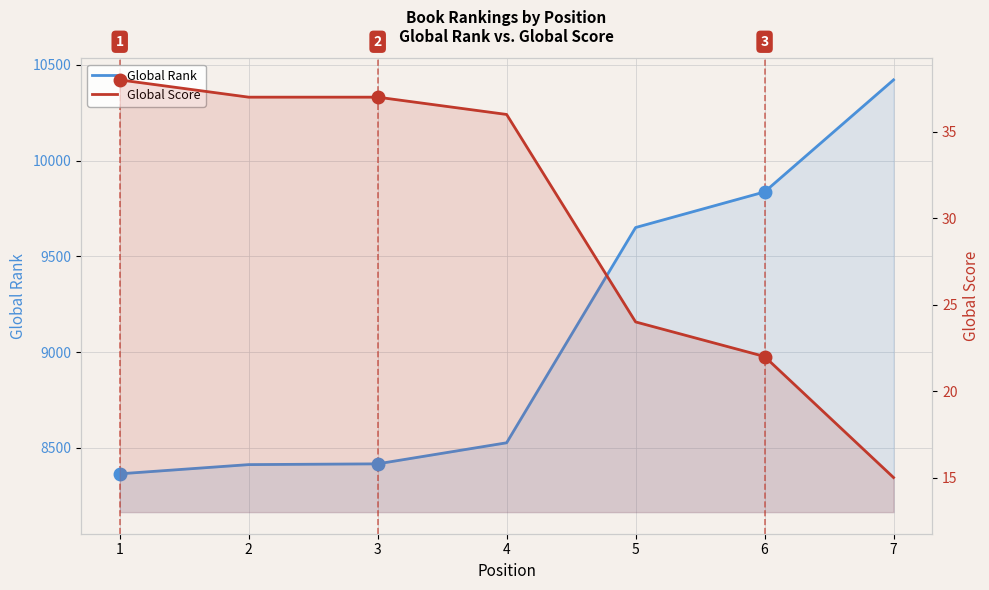

Is the value of Global Rank at 3 greater than the value of Global Score at 4?

Yes